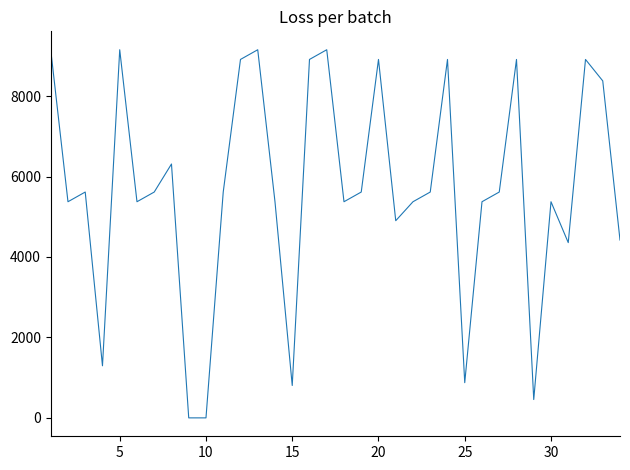

What is the difference between the maximum and minimum values?

9152.9